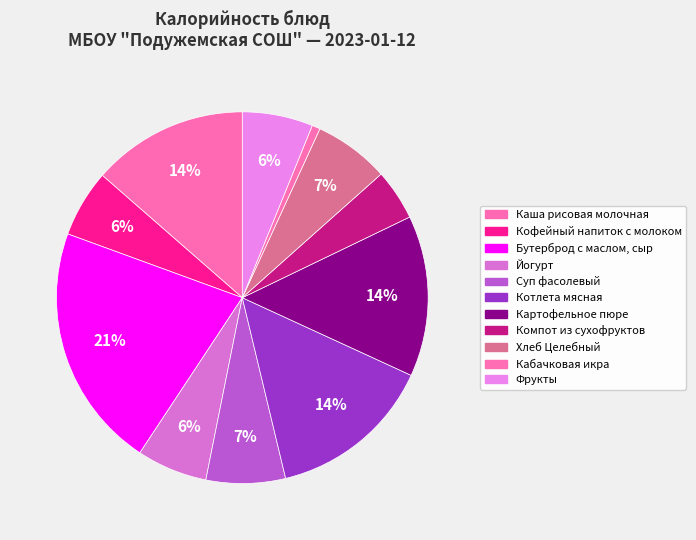

To the nearest percent, what is the combined percentage of Котлета мясная and Хлеб Целебный?

21%